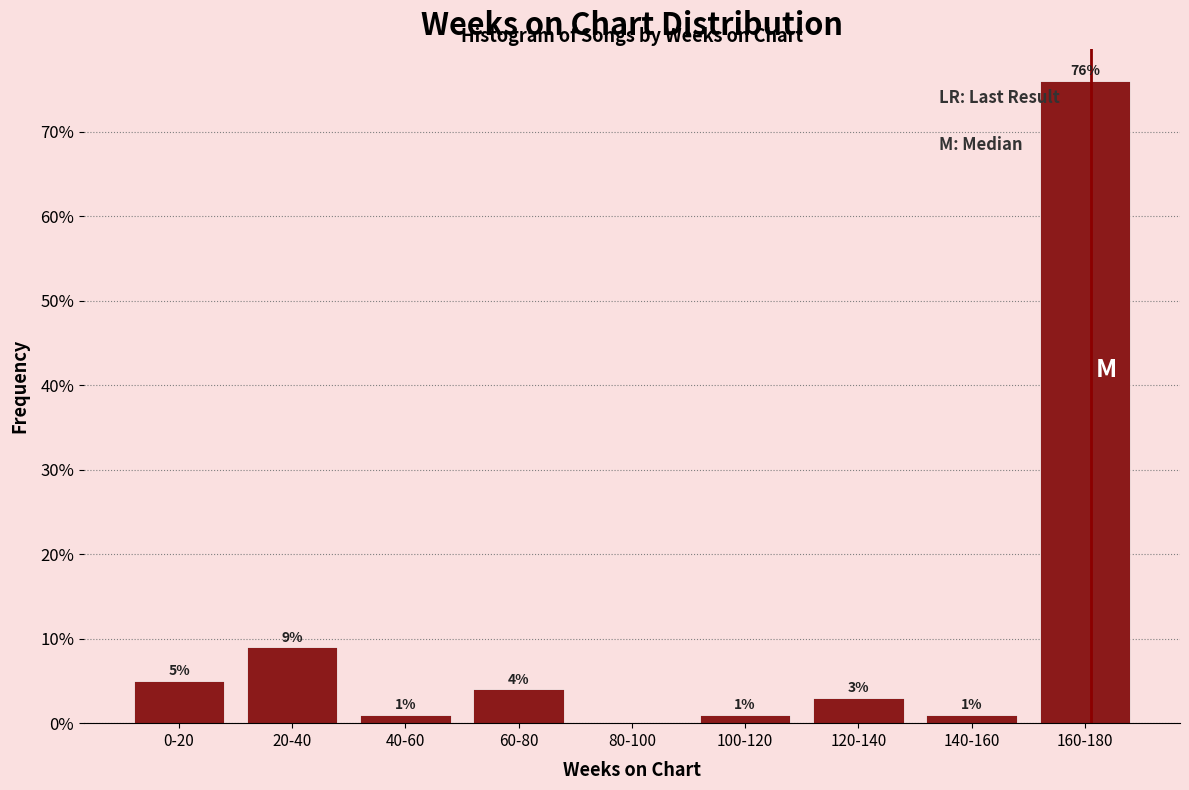

Reading left to right, what are all the values shown in this chart?

0-20=5	20-40=9	40-60=1	60-80=4	80-100=0	100-120=1	120-140=3	140-160=1	160-180=76